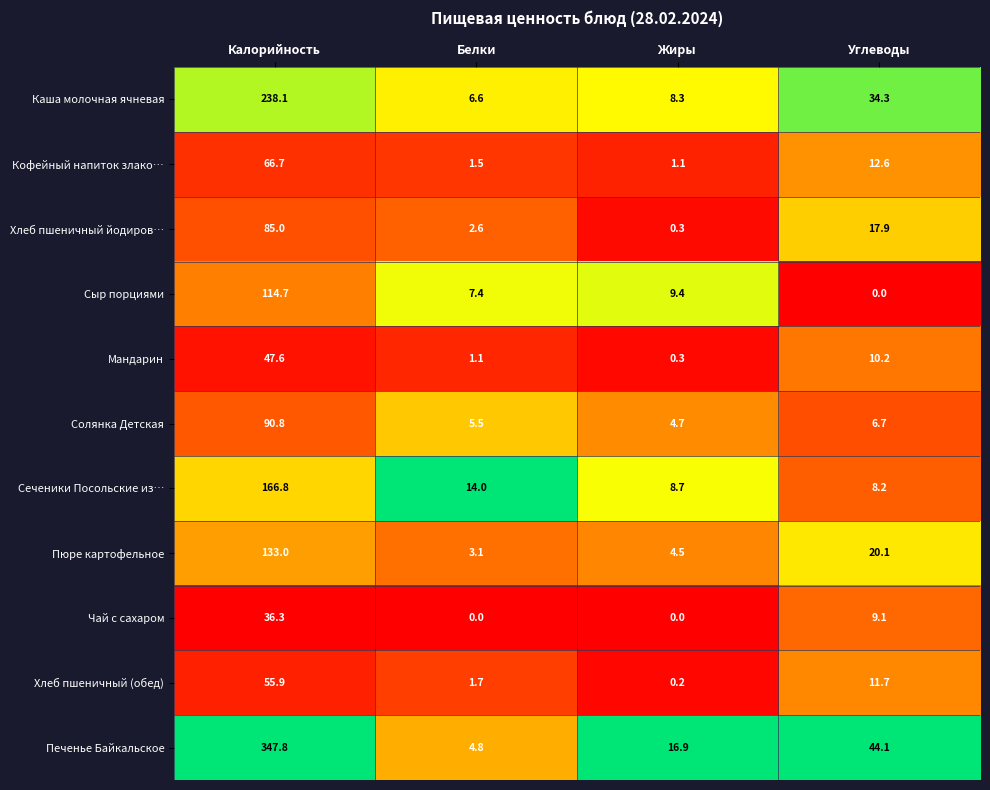

At which label does Печенье Байкальское first exceed 44?

Калорийность